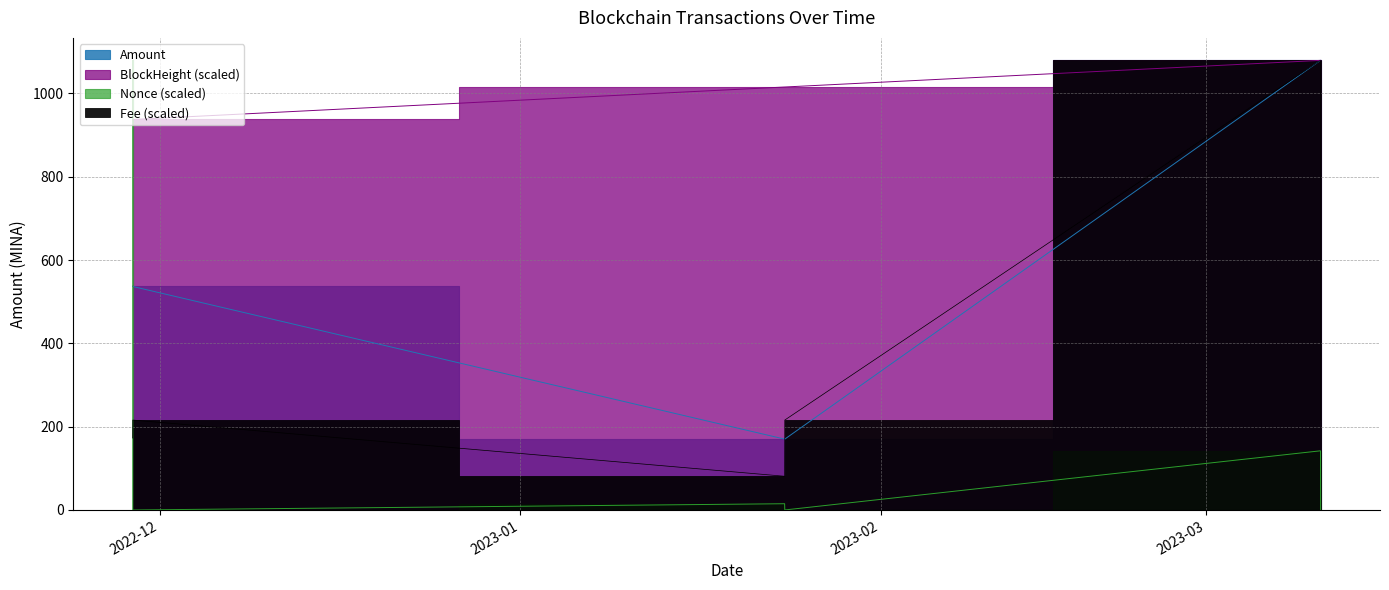

Which has a higher value, 2023-03-10 20:09 or 2022-11-28 16:27?

2023-03-10 20:09